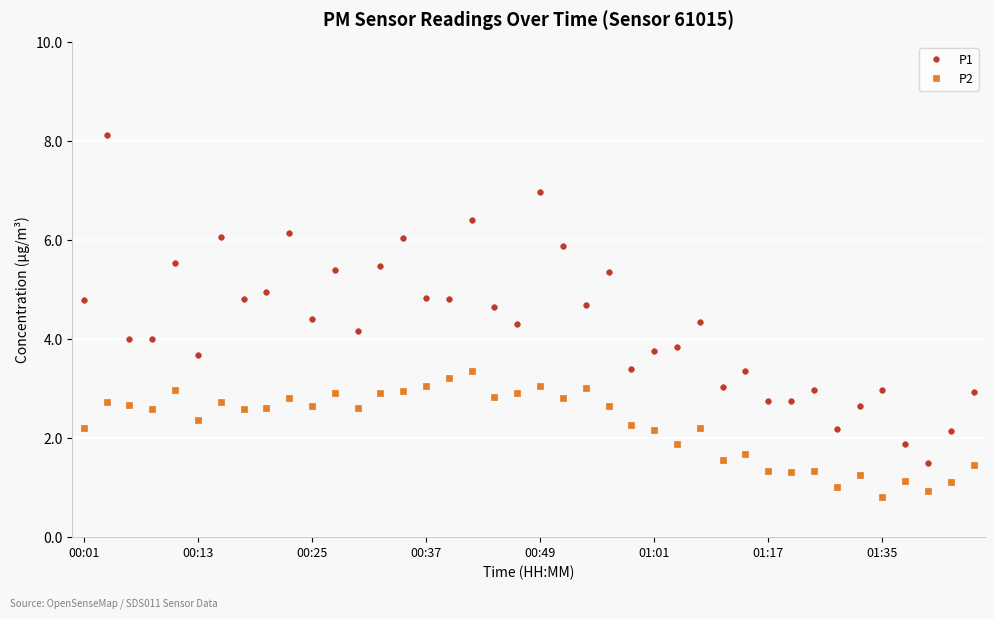

True or false: P1 and P2 intersect in this chart.

False